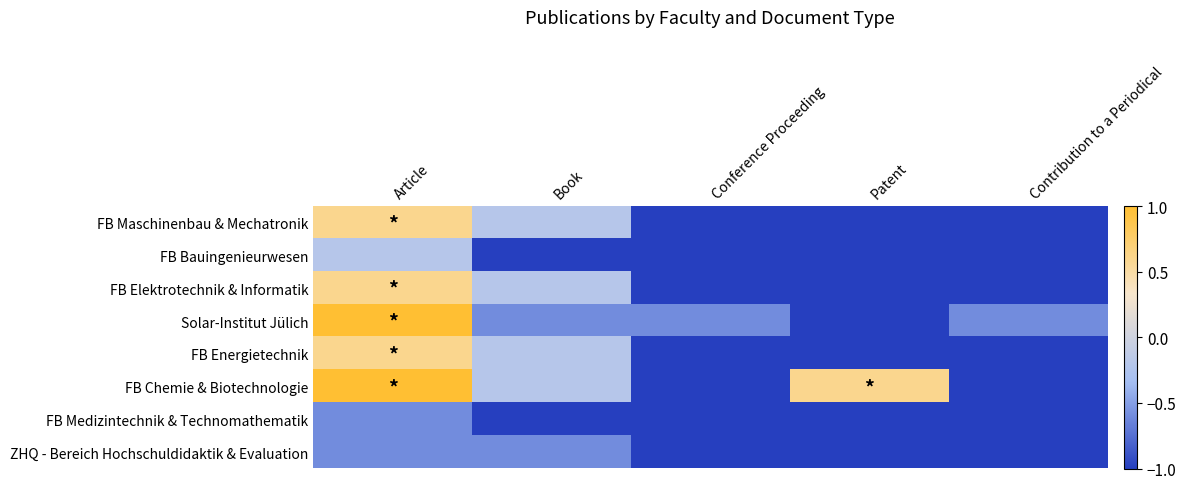

Between Patent and Conference Proceeding, which is larger?

Patent